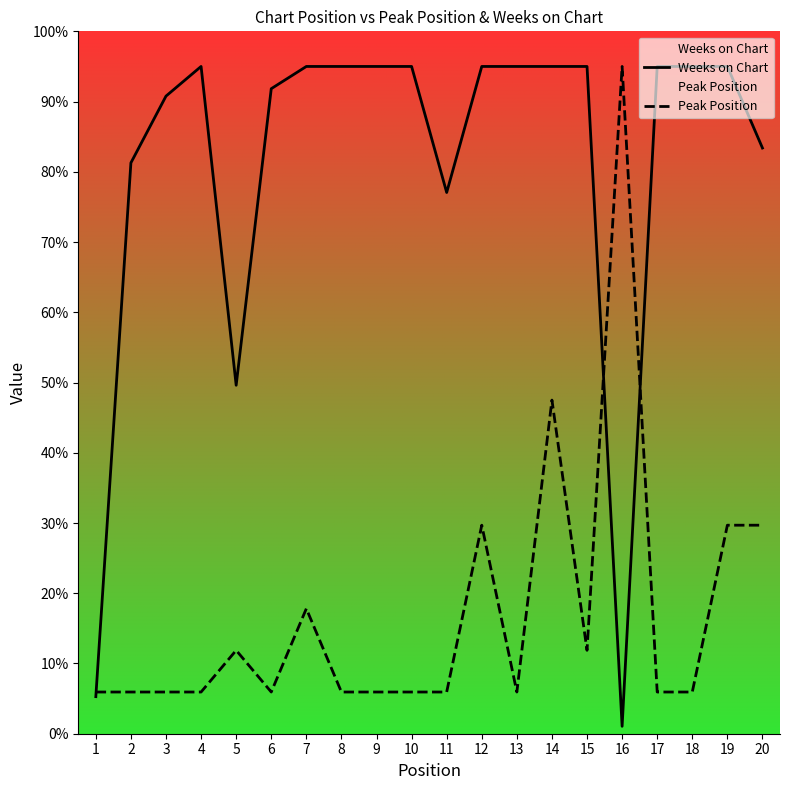

List the series in order of their overall mean, lowest first.

Peak Position, Weeks on Chart